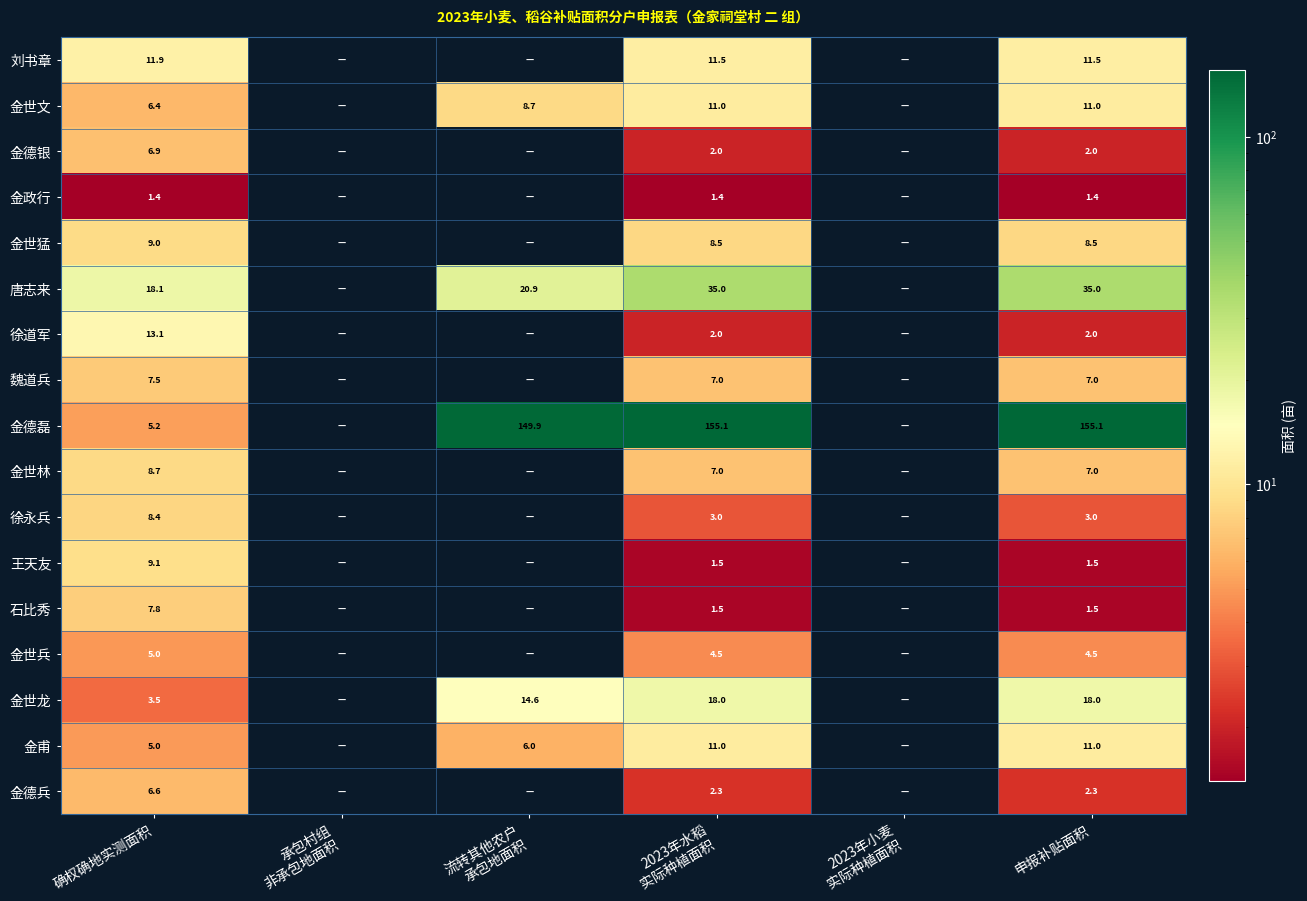

Is it true that 金世猛 equals 8.5 at 申报补贴面积?

True